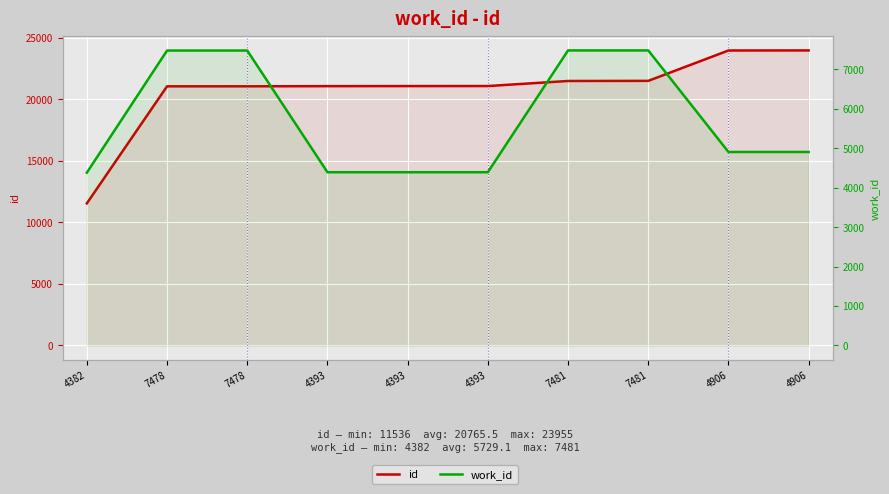

True or false: work_id has more than 1 points higher than both neighbors.

False